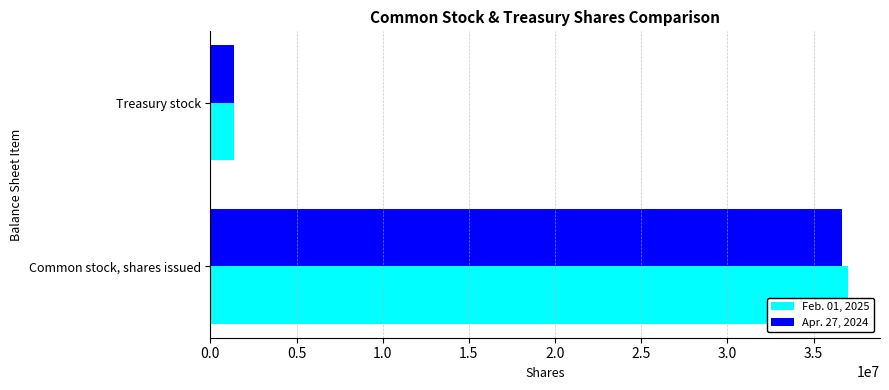

Which label corresponds to the smallest value in the chart?

Treasury stock